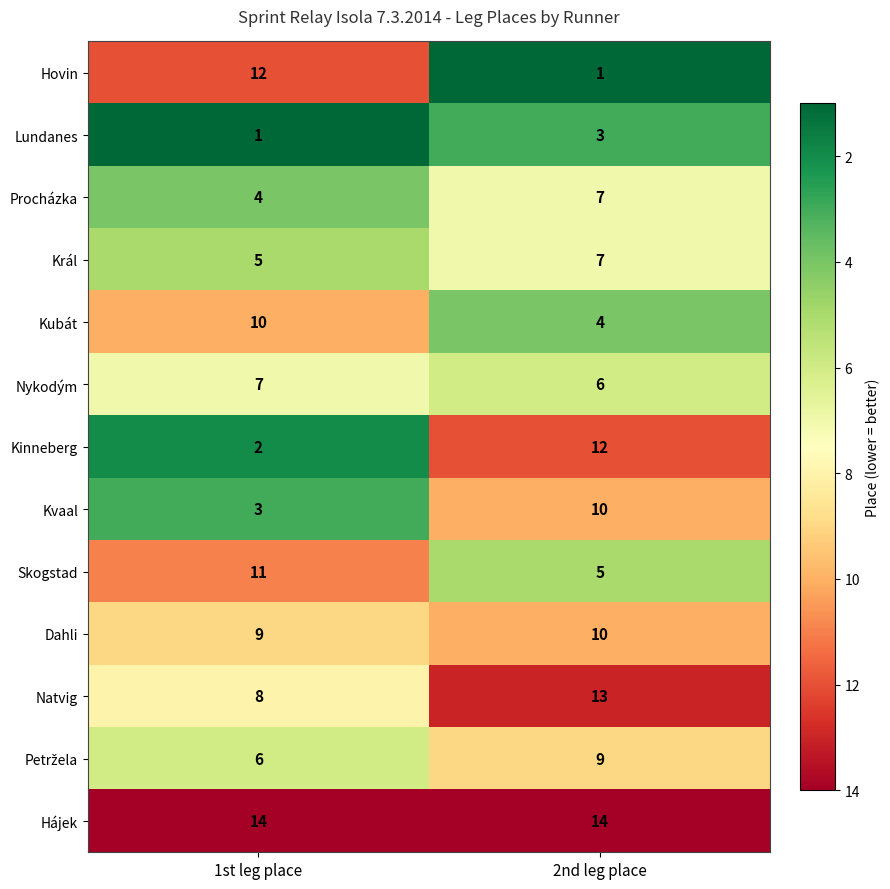

Read the Lundanes value at 2nd leg place.

3